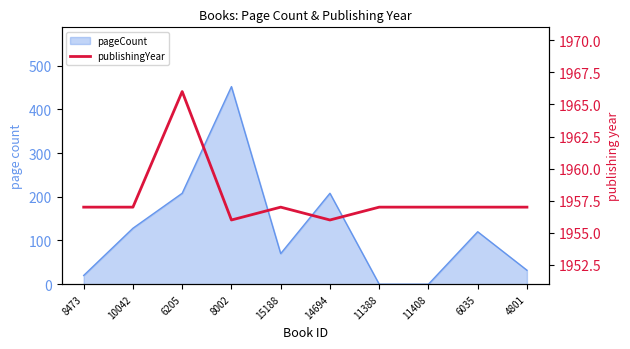

Is it true that the value at 11408 is 1957?

True